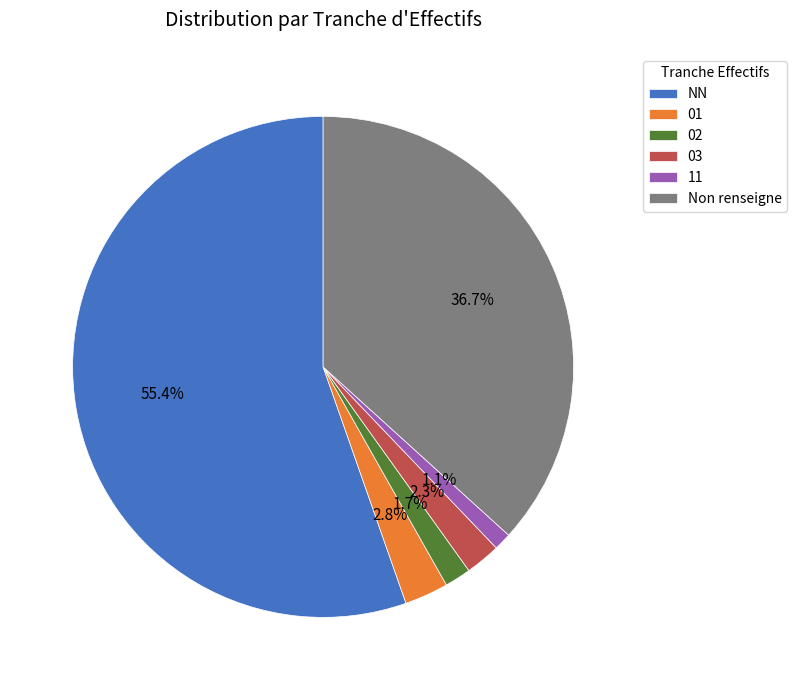

Is 01 the majority of the pie?

No